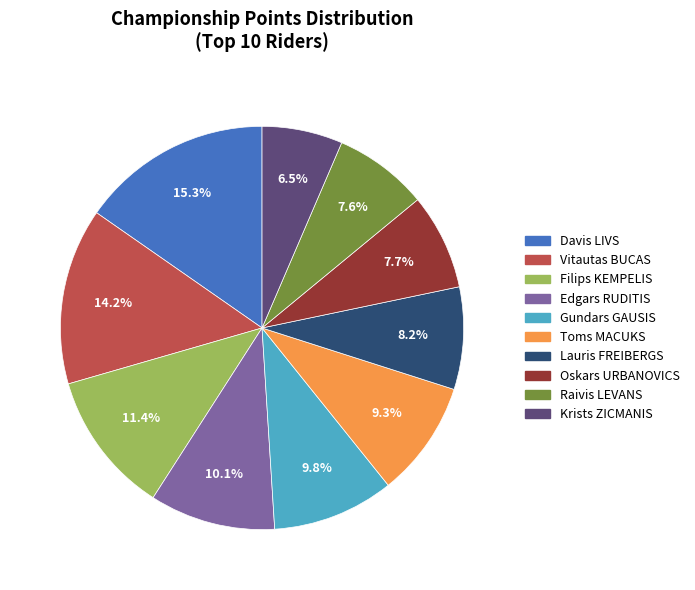

Is it true that Edgars RUDITIS is 10% of the pie?

True